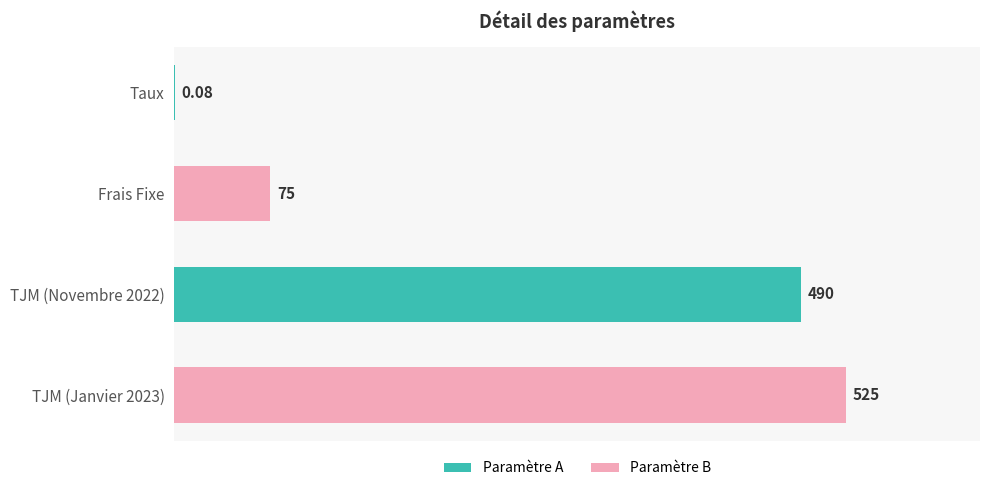

Between Taux and TJM (Janvier 2023), which is larger?

TJM (Janvier 2023)